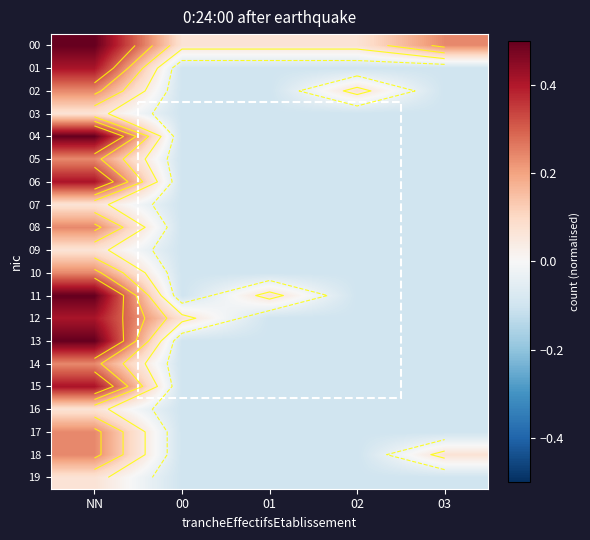

The 07 series shows -0.0 at 03. True or false?

False